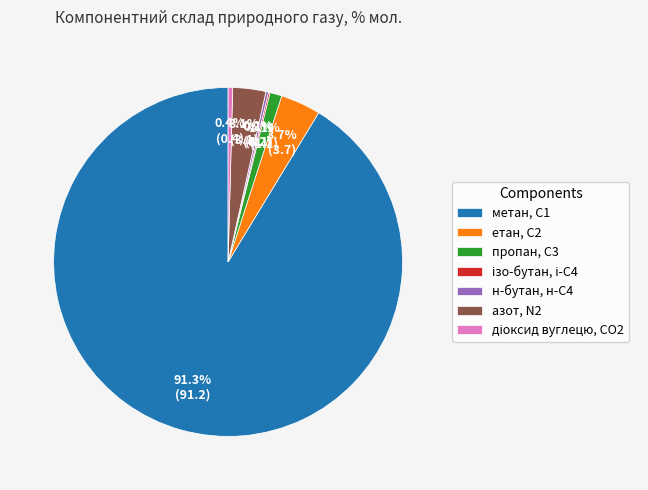

Is there a majority slice in this chart?

Yes